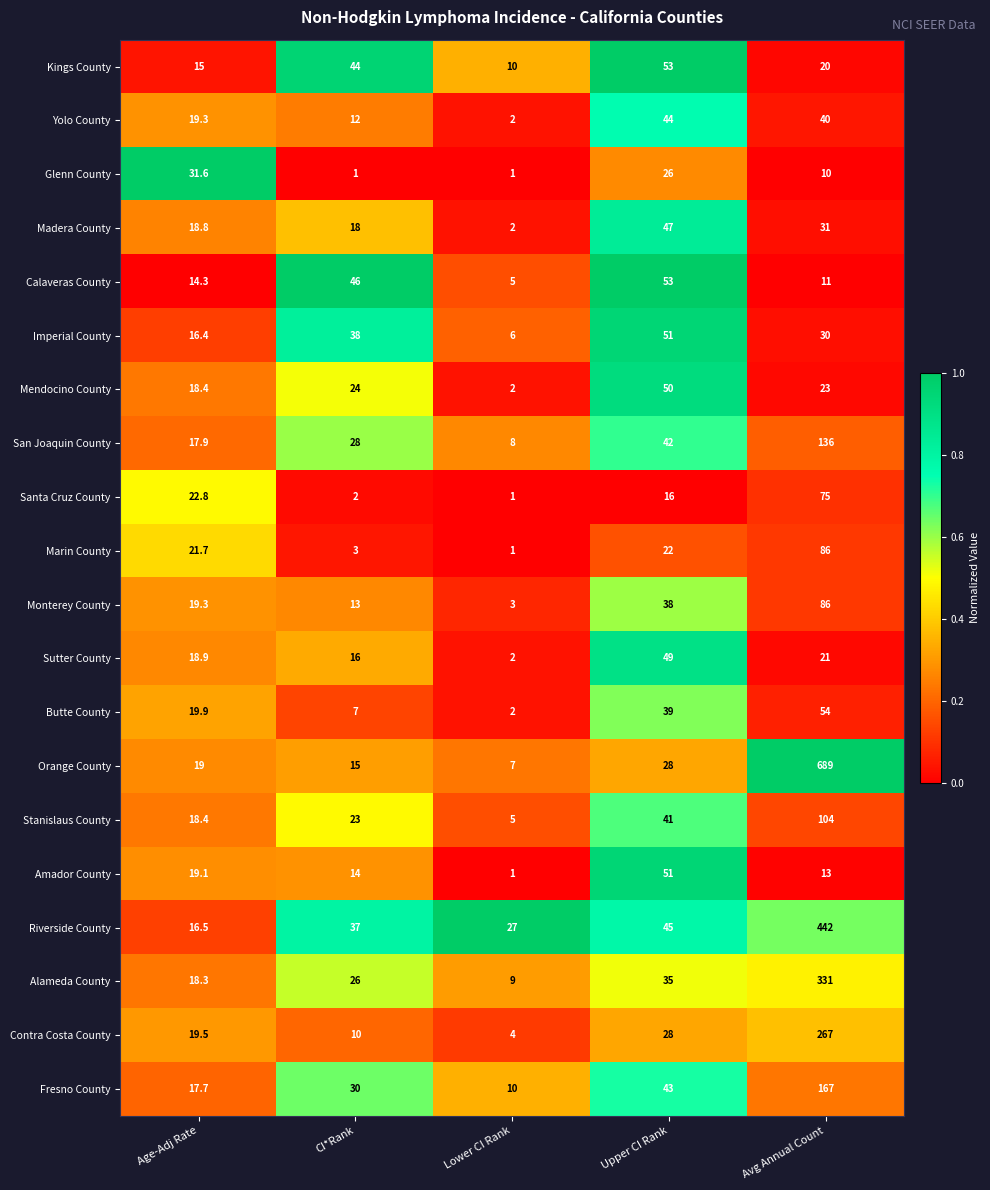

At which label is Calaveras County closest to 29?

Age-Adj Rate